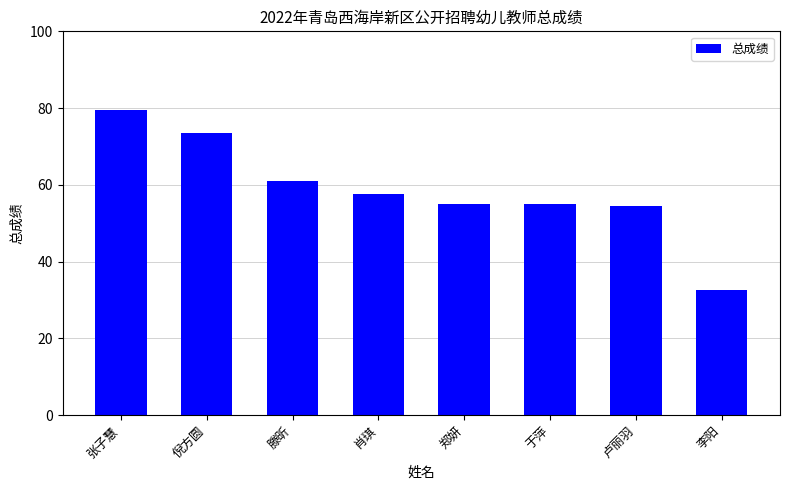

Count the number of values greater than 57.

4